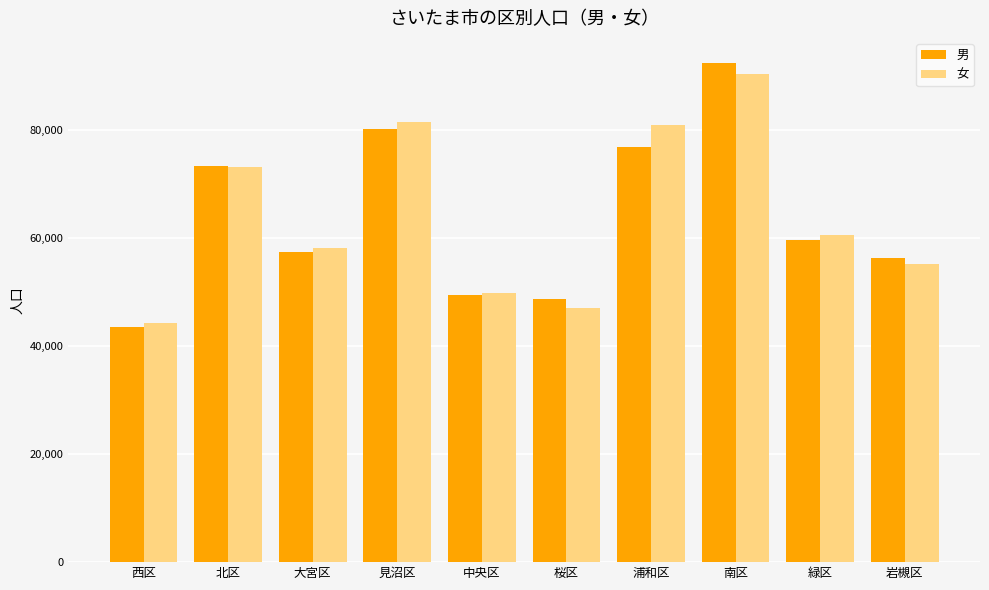

What is the difference between the maximum and minimum values in the 男 series?

48869